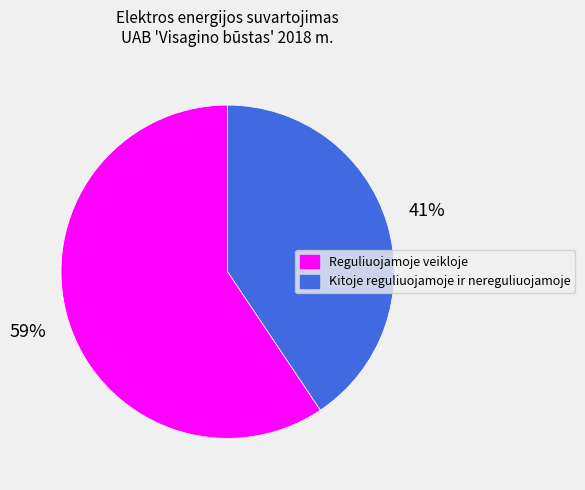

Combined, do Kitoje reguliuojamoje ir nereguliuojamoje and Reguliuojamoje veikloje account for over 50%?

Yes